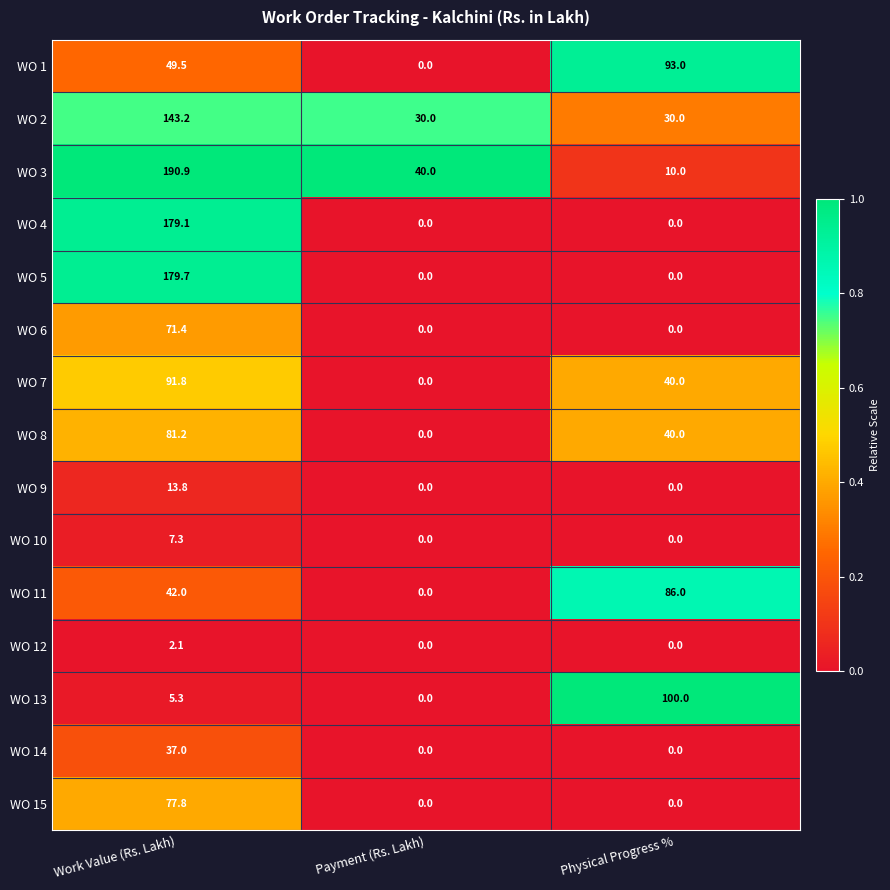

List the series in order of their peak value, lowest first.

WO 12, WO 10, WO 9, WO 14, WO 6, WO 15, WO 8, WO 11, WO 7, WO 1, WO 13, WO 2, WO 4, WO 5, WO 3